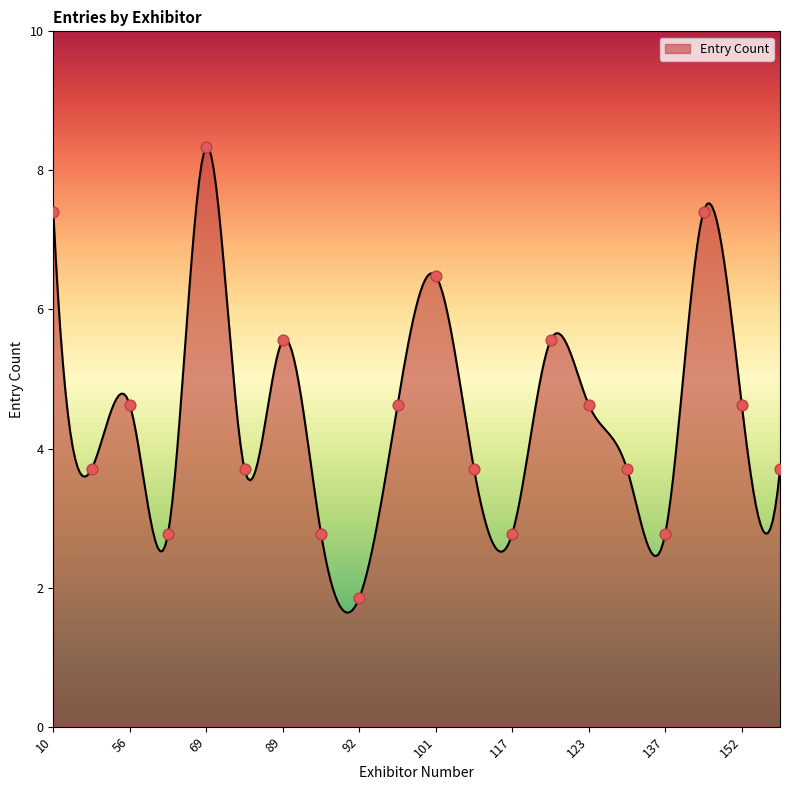

Approximately how many times larger is the value at 89 compared to 137?

2.0